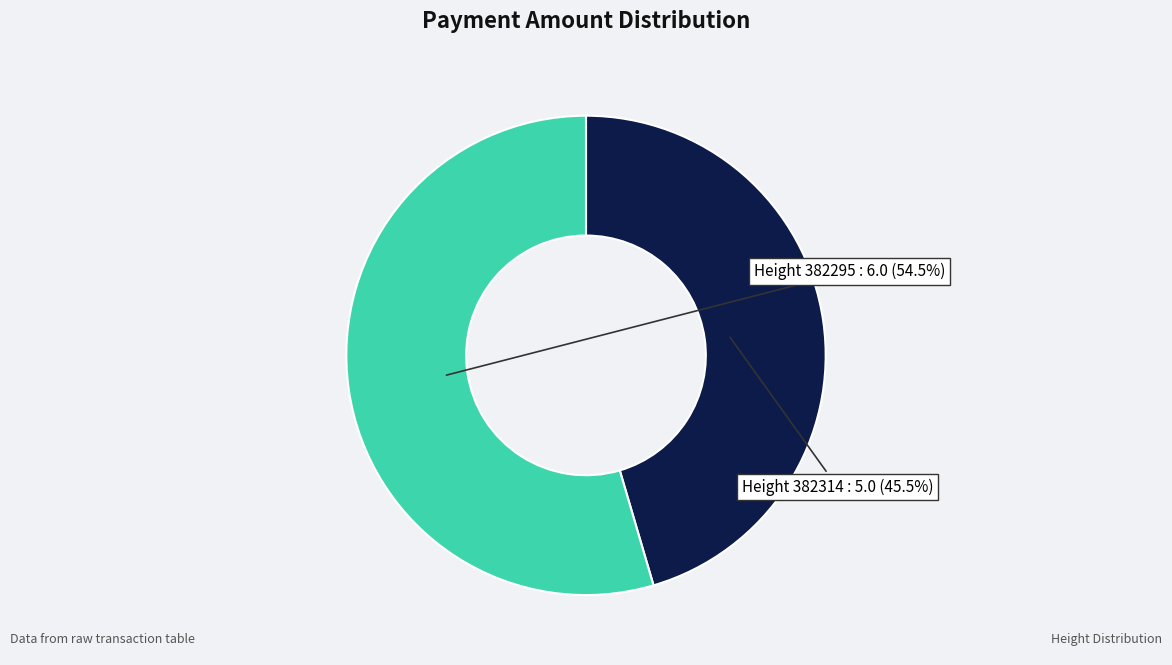

Which category has the smallest portion of the pie?

382314